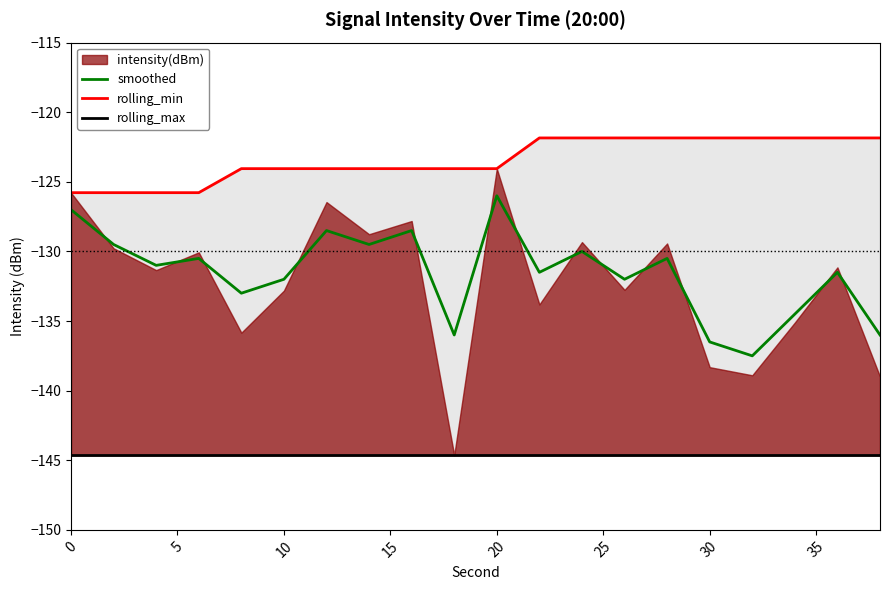

Reading left to right, transcribe all the data shown in this chart.

smoothed: -127.0	-129.5	-131.0	-130.5	-133.0	-132.0	-128.5	-129.5	-128.5	-136.0	-126.0	-131.5	-130.0	-132.0	-130.5	-136.5	-137.5	-134.5	-131.5	-136.0
rolling_min: -125.8	-125.8	-125.8	-125.8	-124.1	-124.1	-124.1	-124.1	-124.1	-124.1	-124.1	-121.8	-121.8	-121.8	-121.8	-121.8	-121.8	-121.8	-121.8	-121.8
rolling_max: -144.6	-144.6	-144.6	-144.6	-144.6	-144.6	-144.6	-144.6	-144.6	-144.6	-144.6	-144.6	-144.6	-144.6	-144.6	-144.6	-144.6	-144.6	-144.6	-144.6